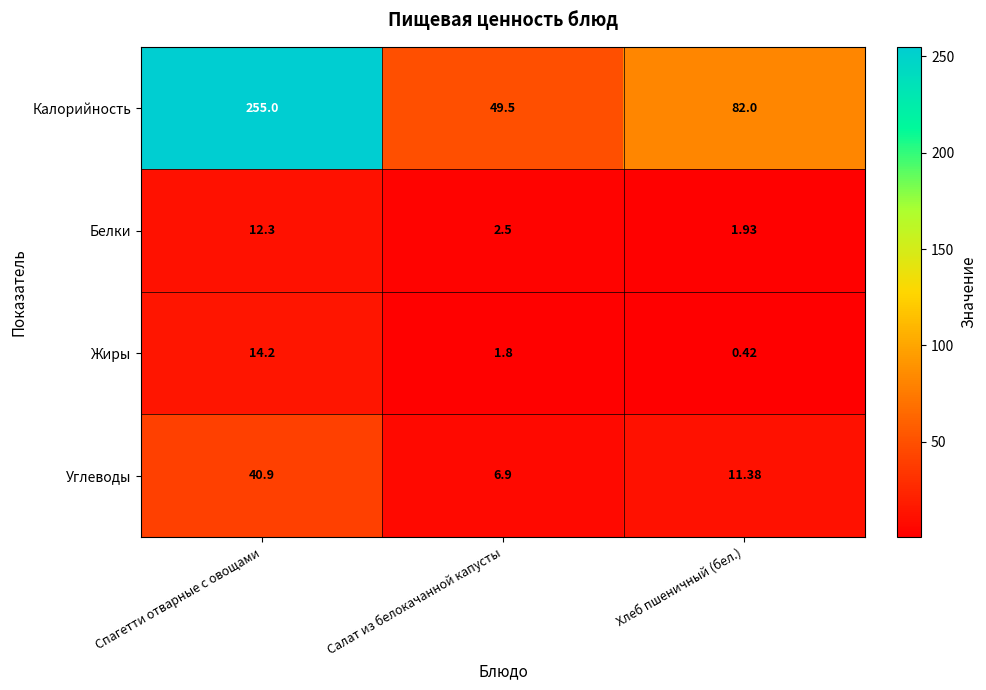

Is the value of Калорийность at Салат из белокачанной капусты greater than the value of Жиры at Хлеб пшеничный (бел.)?

Yes